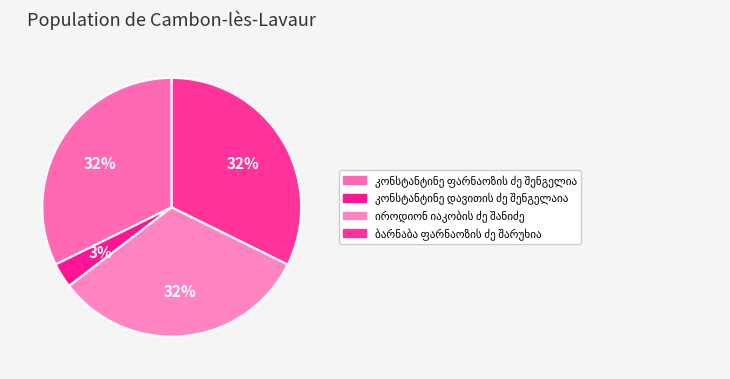

Count the number of slices in the pie.

4